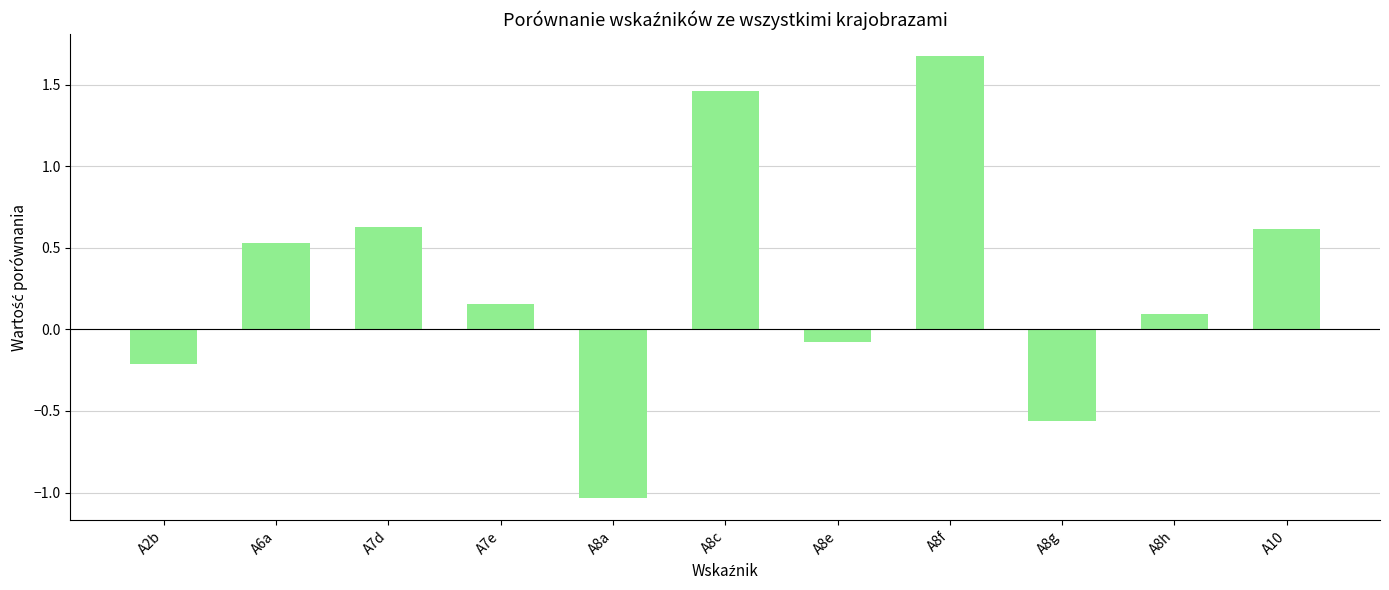

Are the bars horizontal?

No